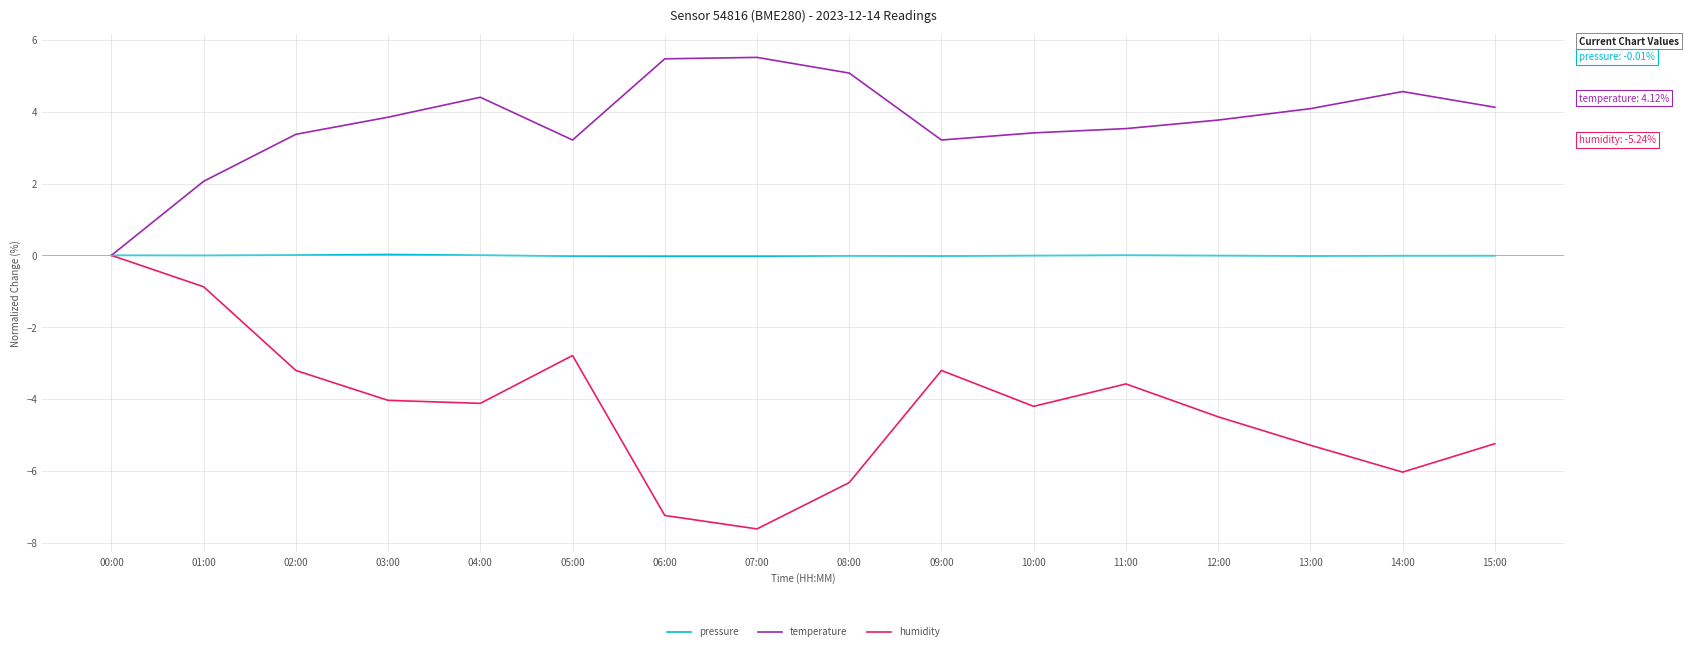

What position from the right is 00:00?

16